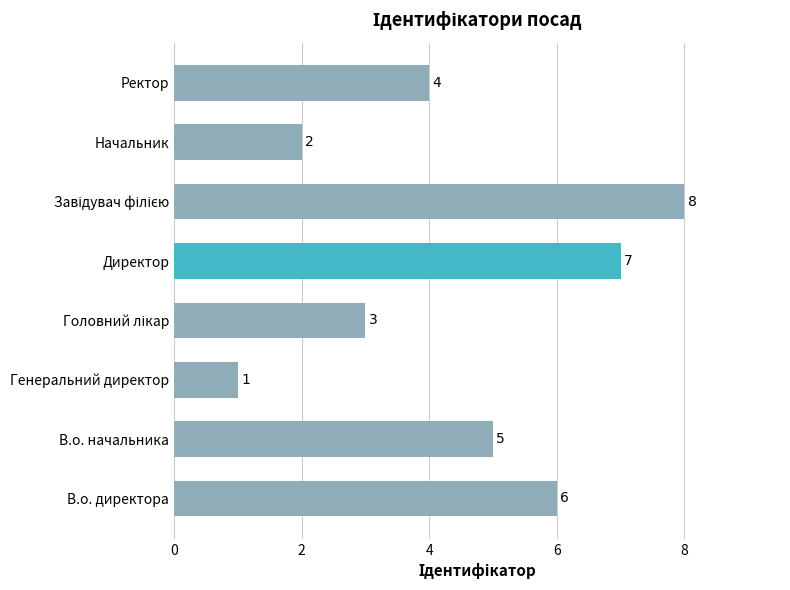

Reading bottom to top, list all the values displayed in this chart.

6	5	1	3	7	8	2	4